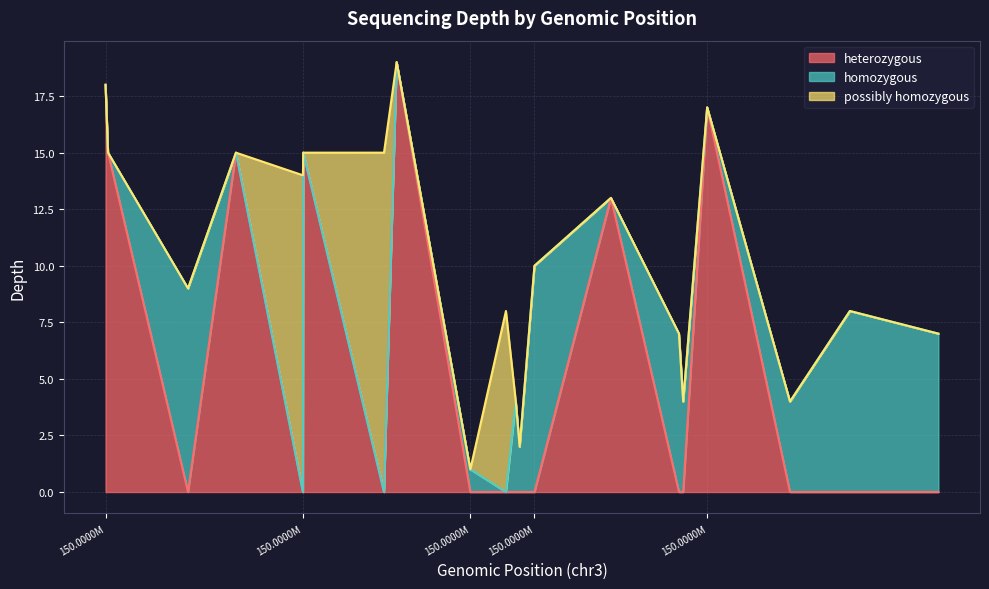

What is the greatest value displayed?

19